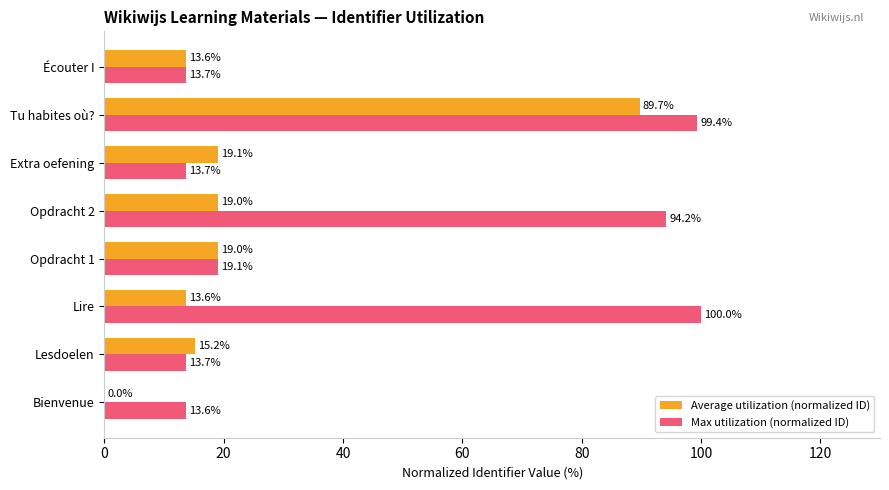

True or false: Max utilization (normalized ID) has a value of 100.0 at Lire.

True